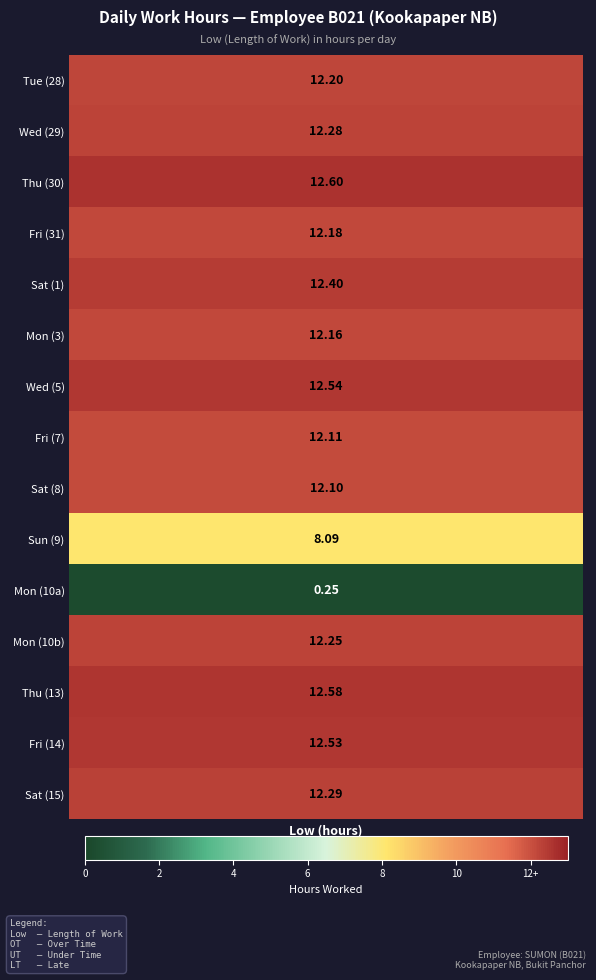

Reading left to right, extract all data points from this chart.

values=12.2	1=12.3	2=12.6	3=12.2	4=12.4	5=12.2	6=12.5	7=12.1	8=12.1	9=8.1	10=0.2	11=12.2	12=12.6	13=12.5	14=12.3